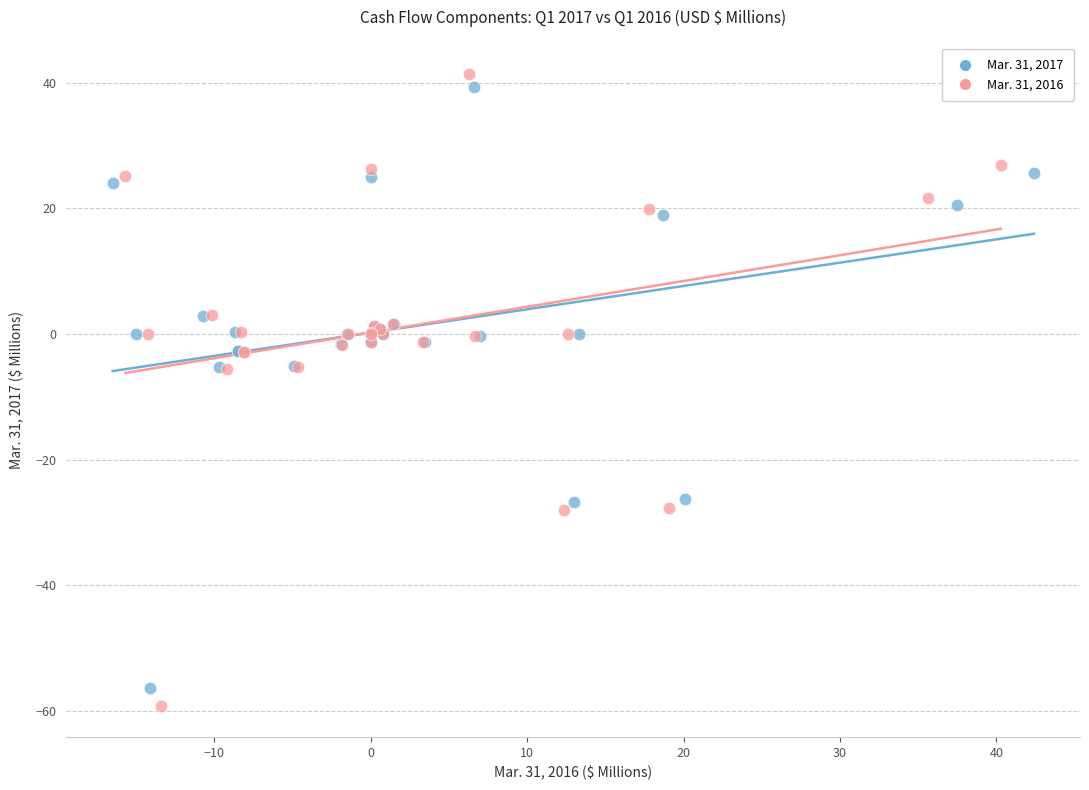

Which series has the largest Y range (max minus min)?

Mar. 31, 2016